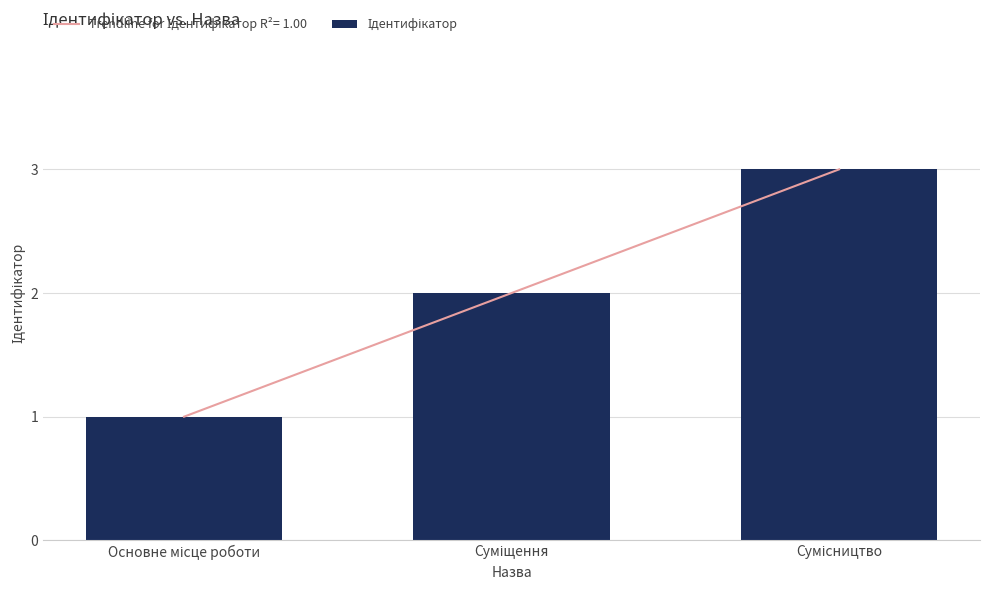

What is the value of the 3rd bar from the left?

3